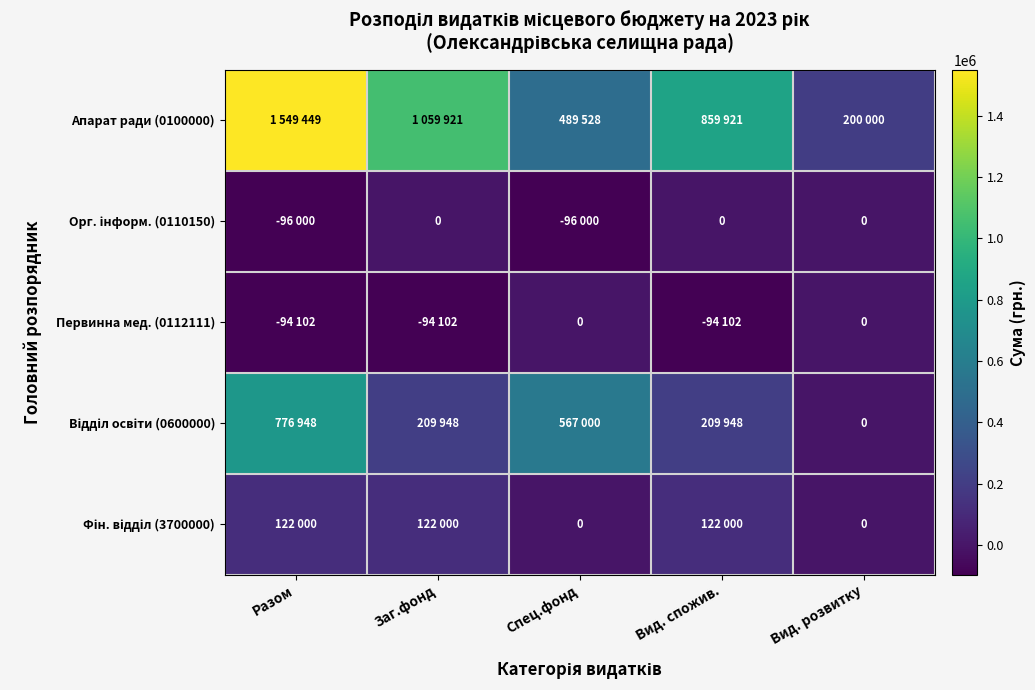

List the series in order of their peak value, highest first.

Апарат ради (0100000), Відділ освіти (0600000), Фін. відділ (3700000), Орг. інформ. (0110150), Первинна мед. (0112111)